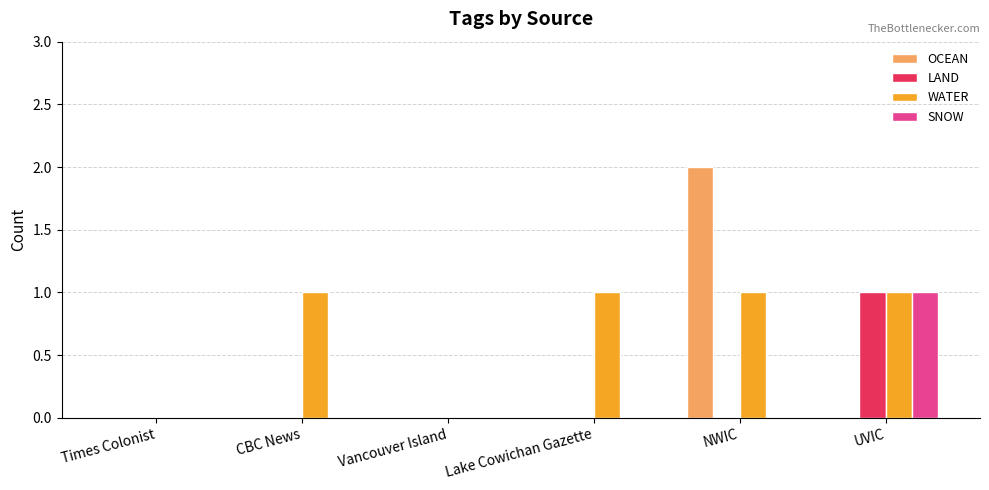

The value of LAND at UVIC is 0. True or false?

False